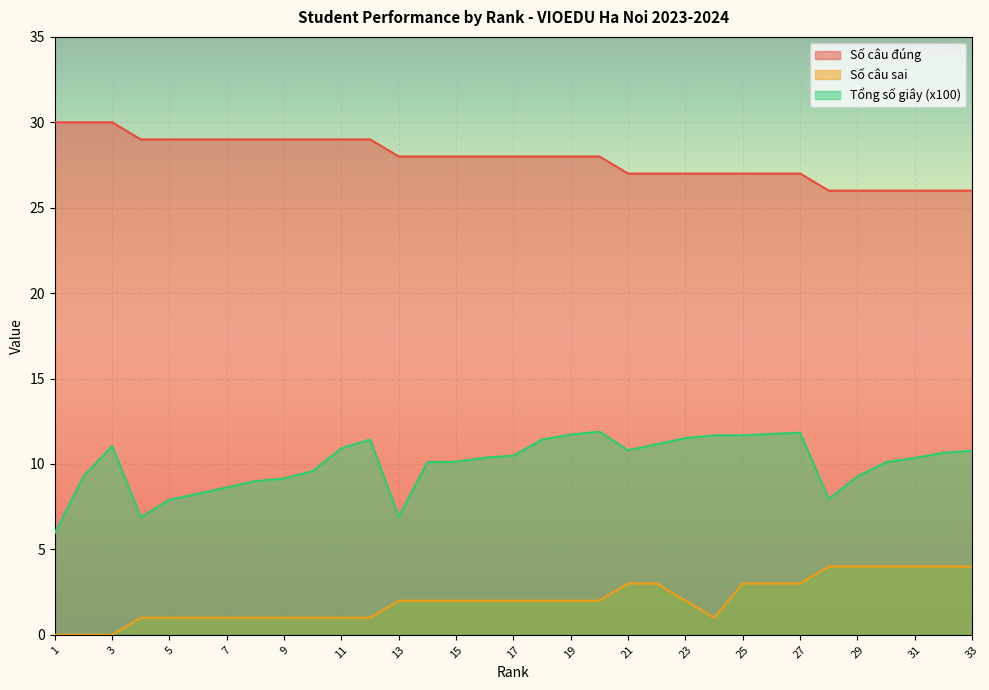

Between 4 and 2, which is larger?

2